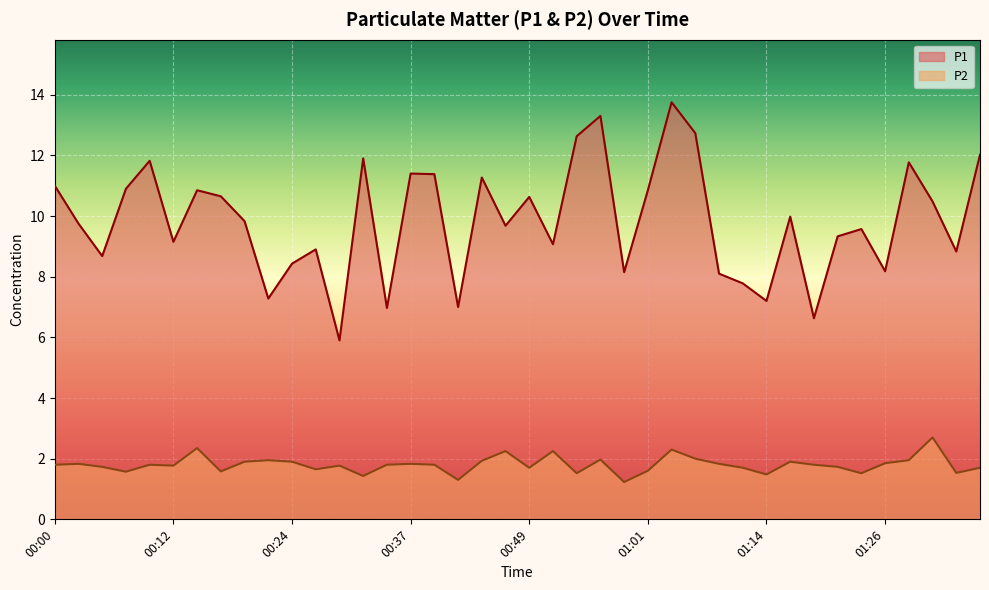

Reading right to left, what are all the values shown in this chart?

P1: 12.0	8.8	10.5	11.8	8.2	9.6	9.3	6.6	10.0	7.2	7.8	8.1	12.7	13.8	10.8	8.2	13.3	12.6	9.1	10.6	9.7	11.3	7.0	11.4	11.4	7.0	11.9	5.9	8.9	8.4	7.3	9.8	10.7	10.8	9.2	11.8	10.9	8.7	9.8	11.0
P2: 1.7	1.5	2.7	1.9	1.9	1.5	1.7	1.8	1.9	1.5	1.7	1.8	2.0	2.3	1.6	1.2	2.0	1.5	2.2	1.7	2.2	1.9	1.3	1.8	1.8	1.8	1.4	1.8	1.6	1.9	1.9	1.9	1.6	2.4	1.8	1.8	1.6	1.7	1.8	1.8